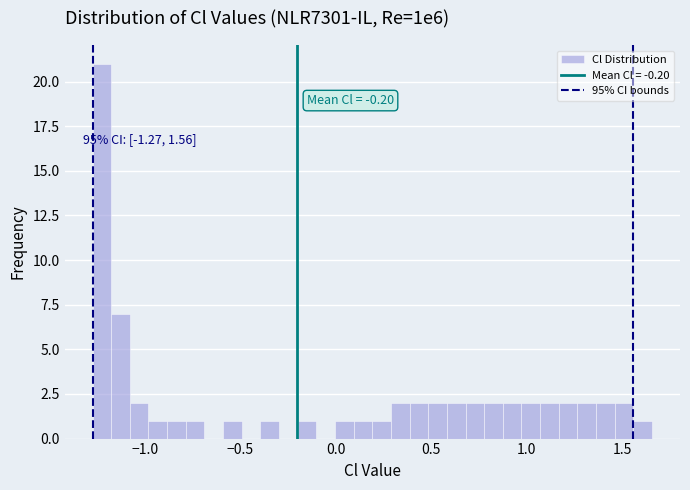

Around what value on the x-axis is the tallest bar? Give the approximate position of its centre, as read against the axis.

-1.20